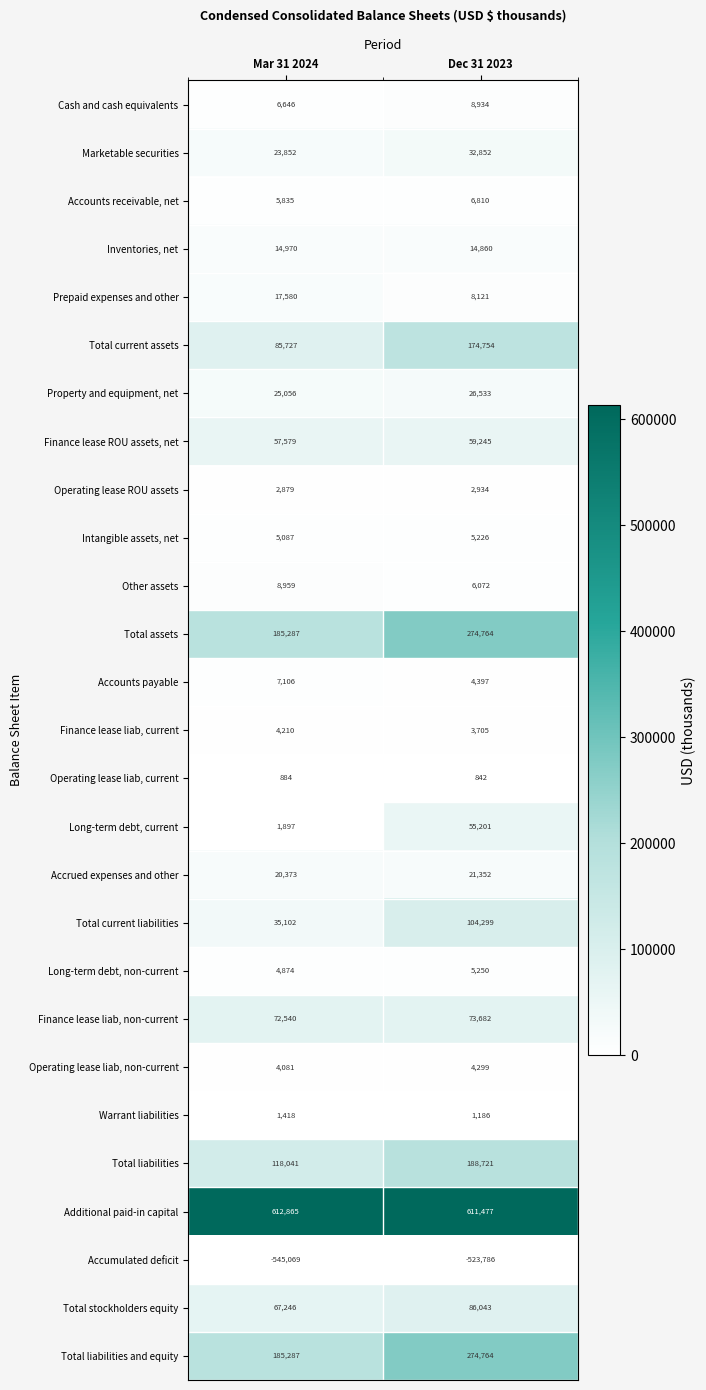

The value of Accrued expenses and other at Dec 31 2023 is 21352. True or false?

True